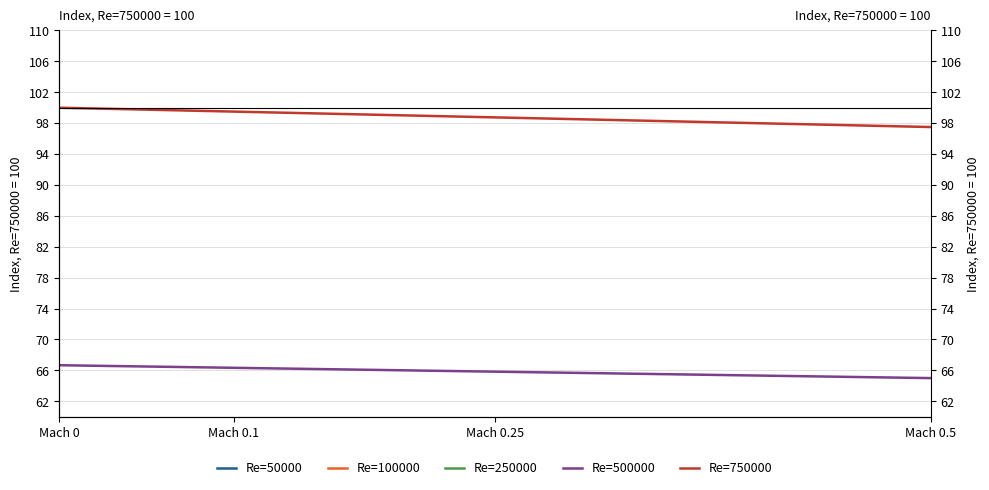

Which label corresponds to the largest value in the chart?

Mach 0